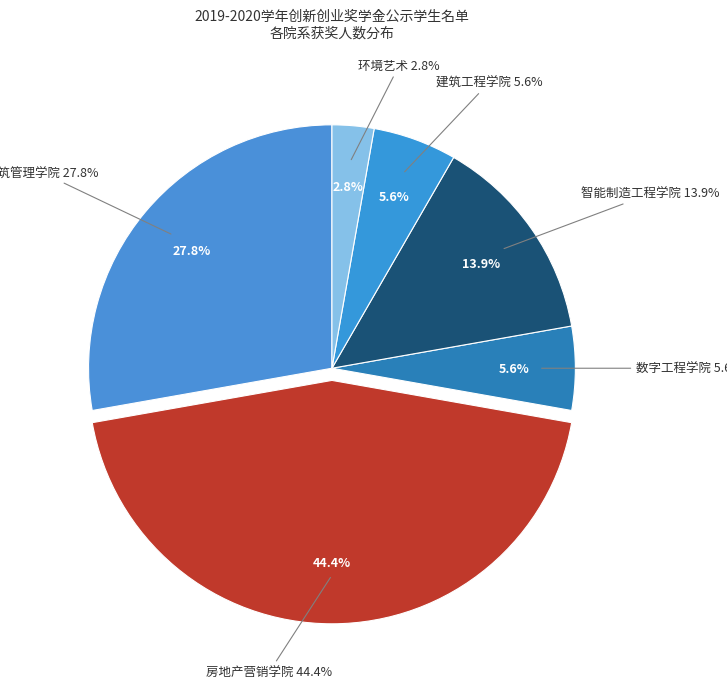

Which slice is the largest?

房地产营销学院